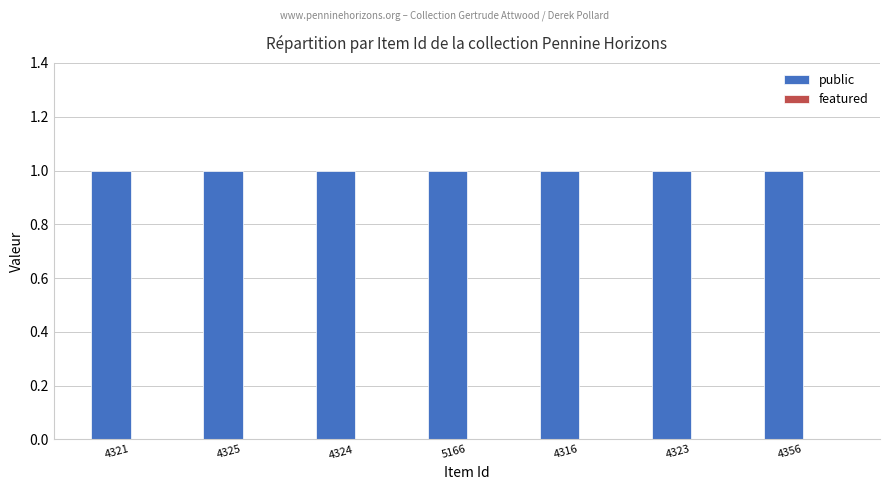

How many groups of bars are there?

7